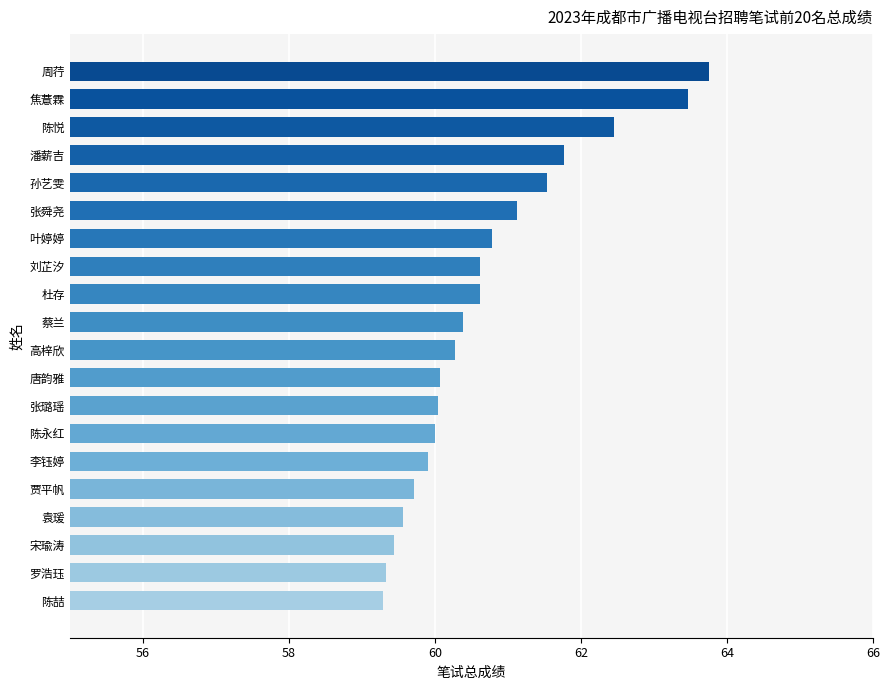

The value at 刘芷汐 is 60.6. True or false?

True